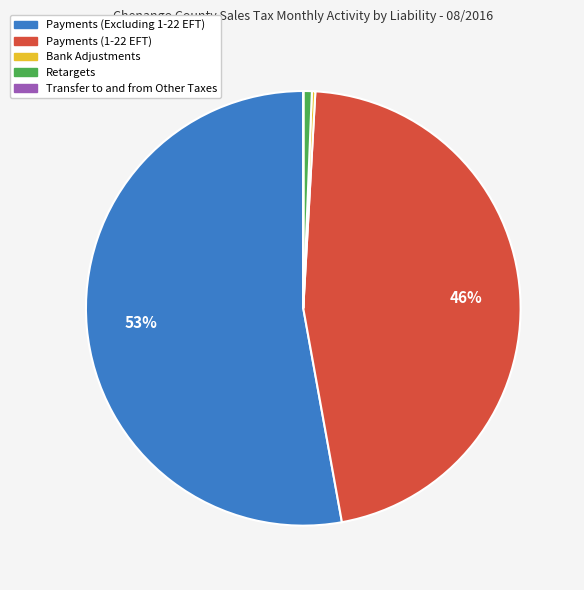

True or false: Payments (Excluding 1-22 EFT) accounts for 53% of the total.

True